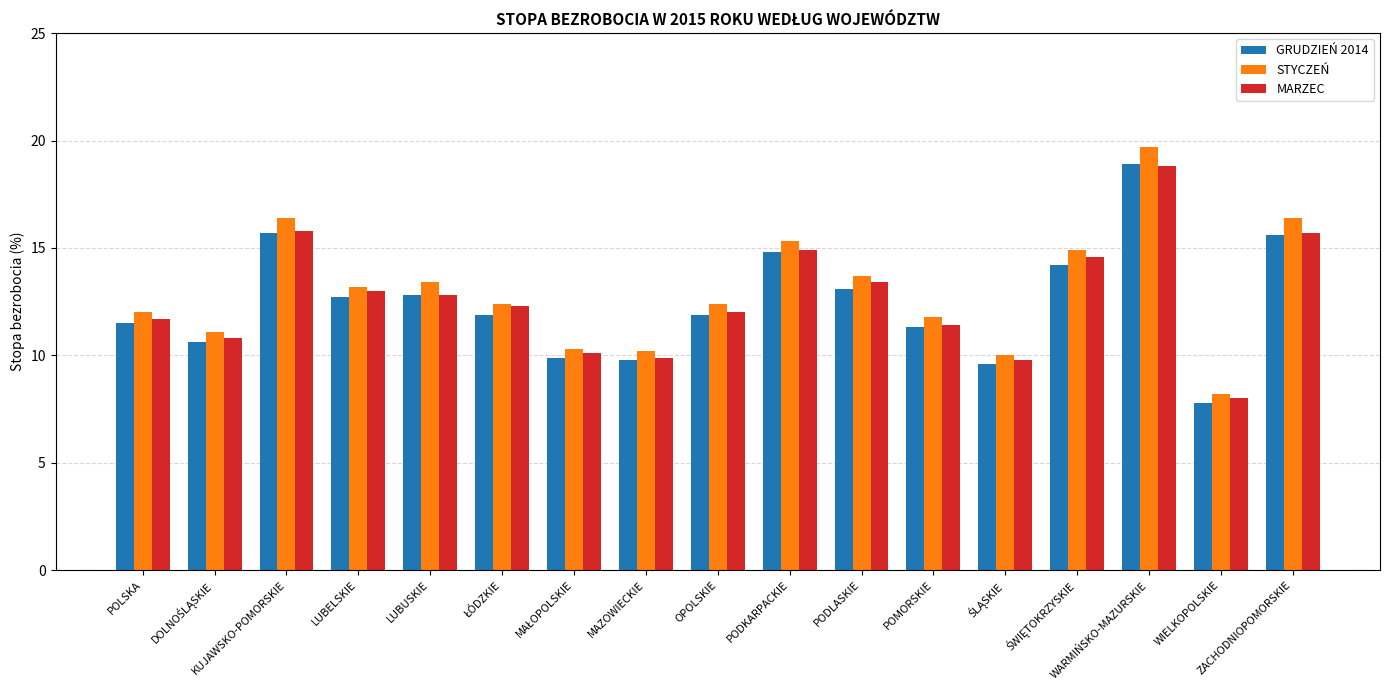

Is it true that GRUDZIEŃ 2014 equals 12.7 at LUBELSKIE?

True